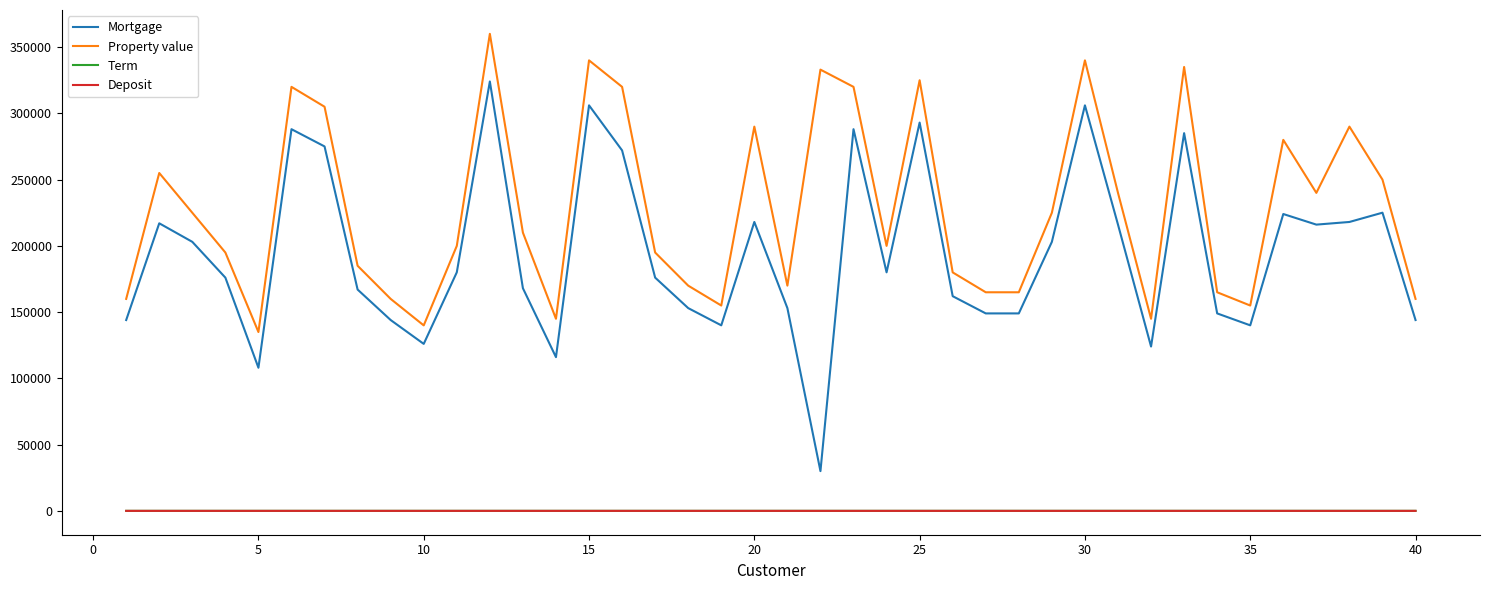

Which series has the widest spread of values?

Mortgage